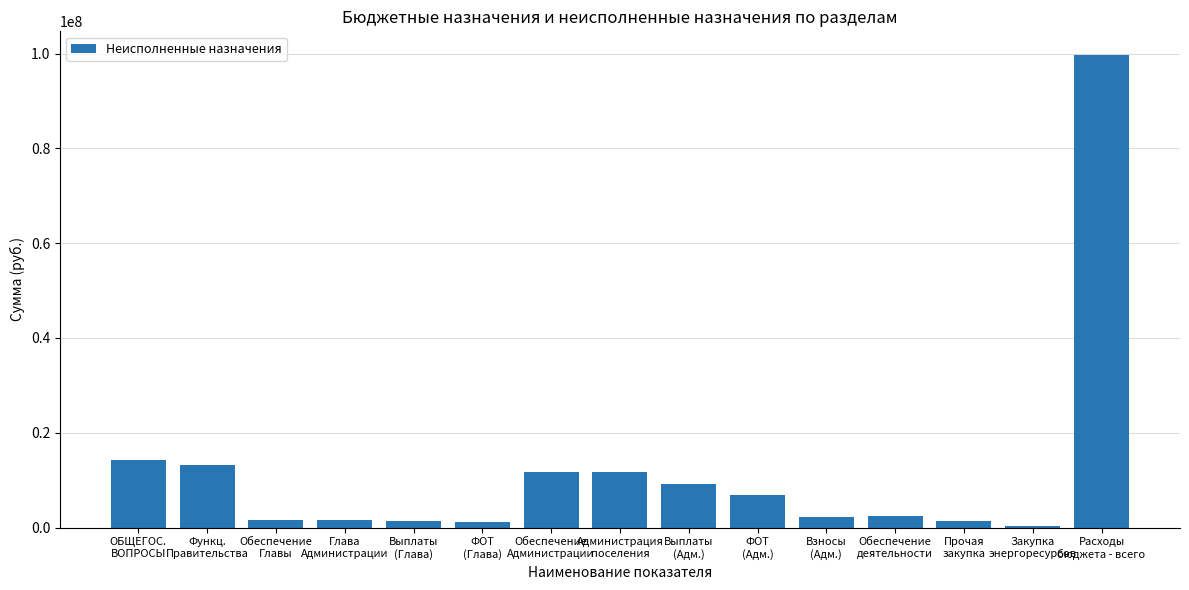

What is the greatest value displayed?

99695723.7